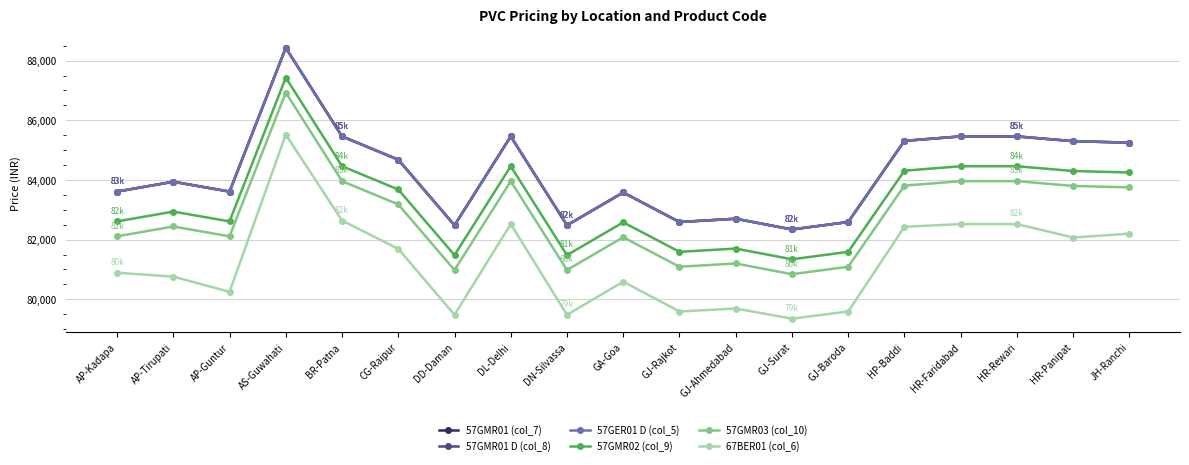

How many lines are shown in the chart?

6